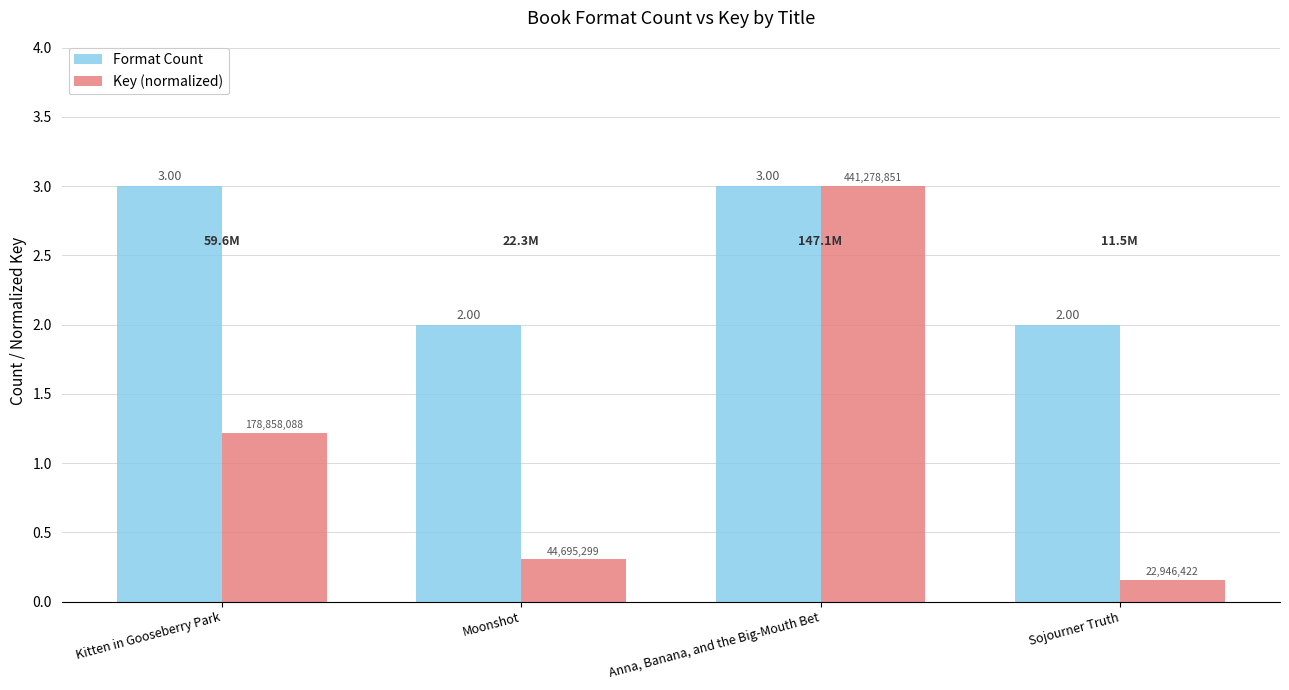

What value does the Format Count series have at Moonshot?

2.0